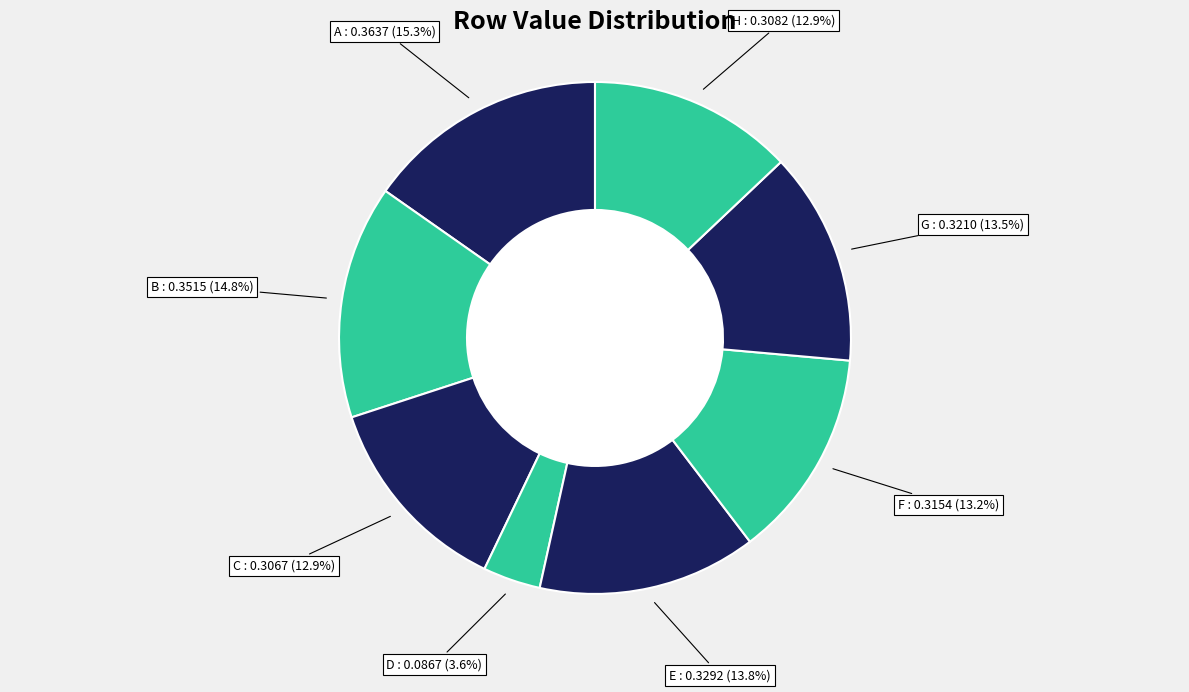

What percentage is the E slice, to the nearest percent?

14%